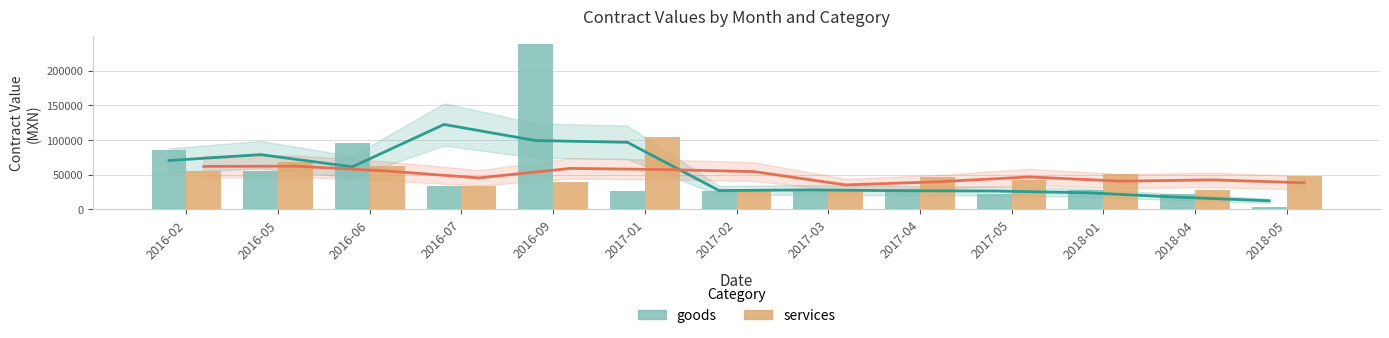

What are all the series names shown in the legend?

goods, services